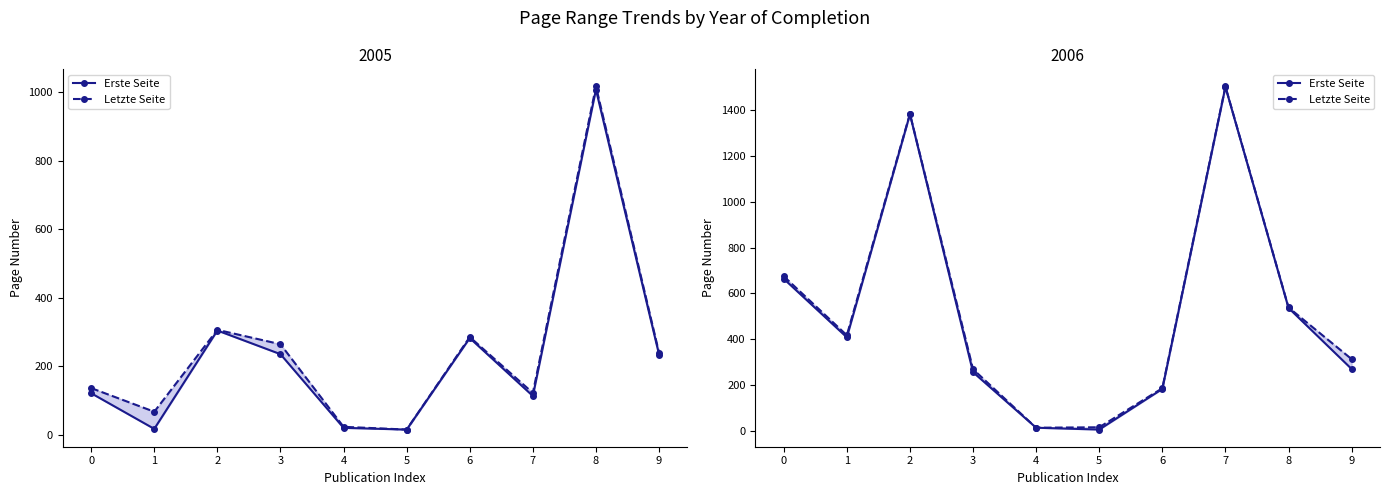

Count the number of categories in the chart.

10